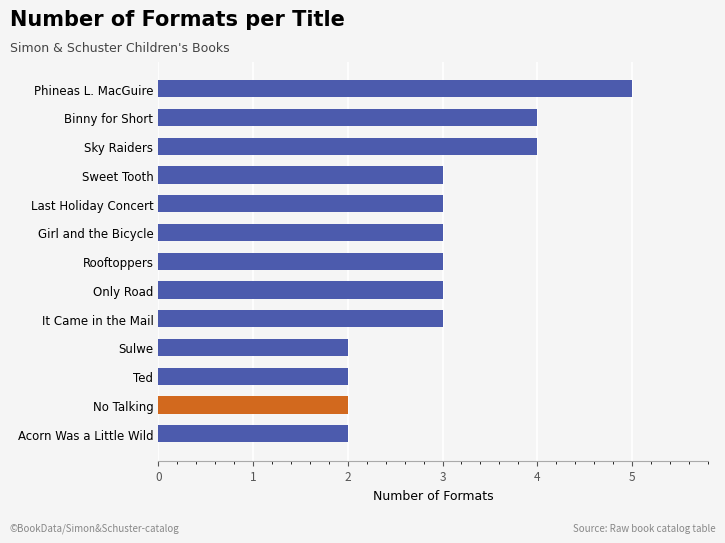

Reading bottom to top, what are all the values shown in this chart?

Acorn Was a Little Wild=2	No Talking=2	Ted=2	Sulwe=2	It Came in the Mail=3	Only Road=3	Rooftoppers=3	Girl and the Bicycle=3	Last Holiday Concert=3	Sweet Tooth=3	Sky Raiders=4	Binny for Short=4	Phineas L. MacGuire=5